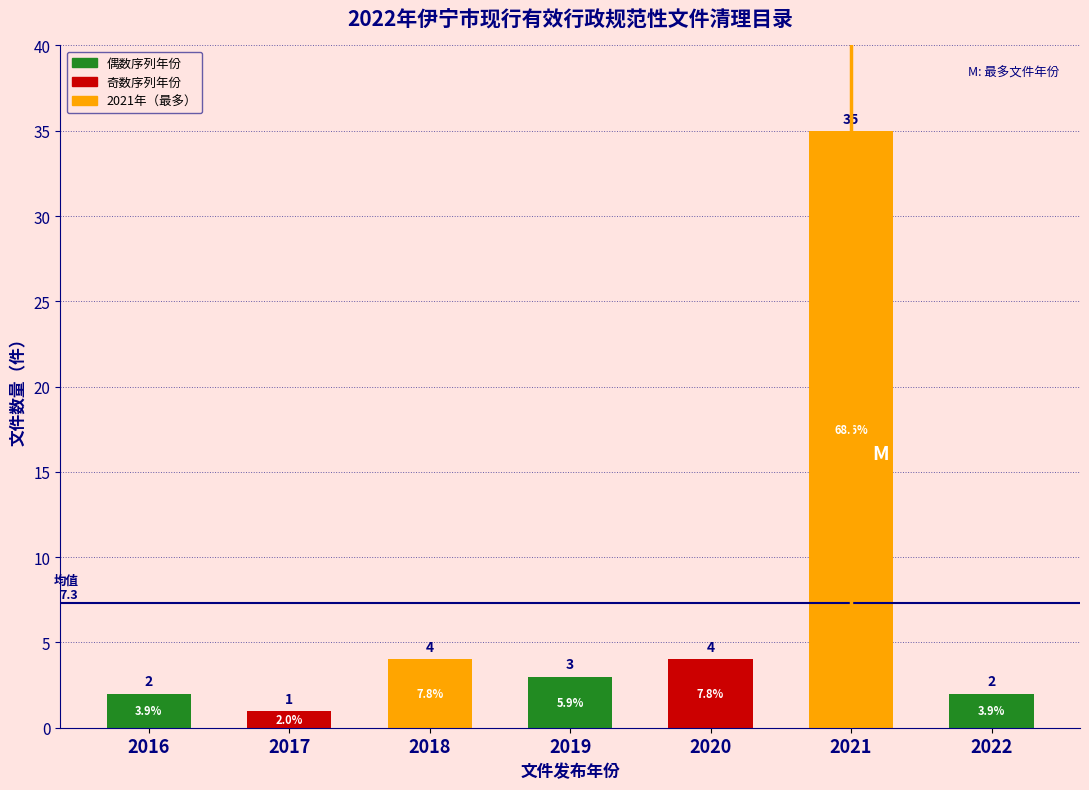

Reading left to right, what are all the values shown in this chart?

2	1	4	3	4	35	2